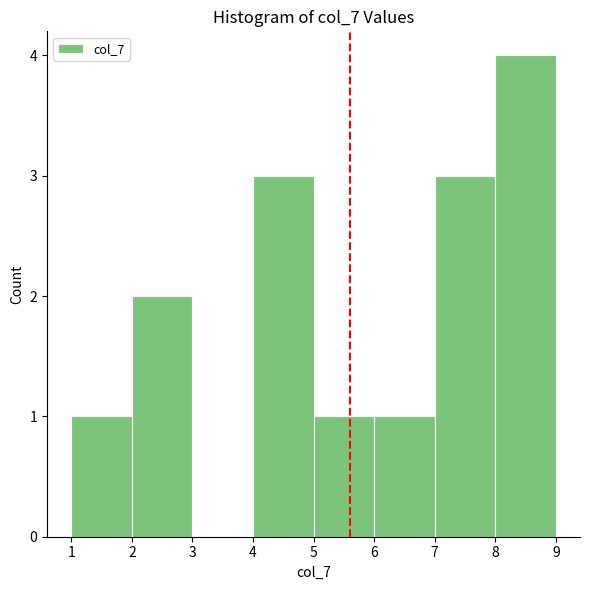

Over which range of the x-axis is the bar tallest?

8 to 9